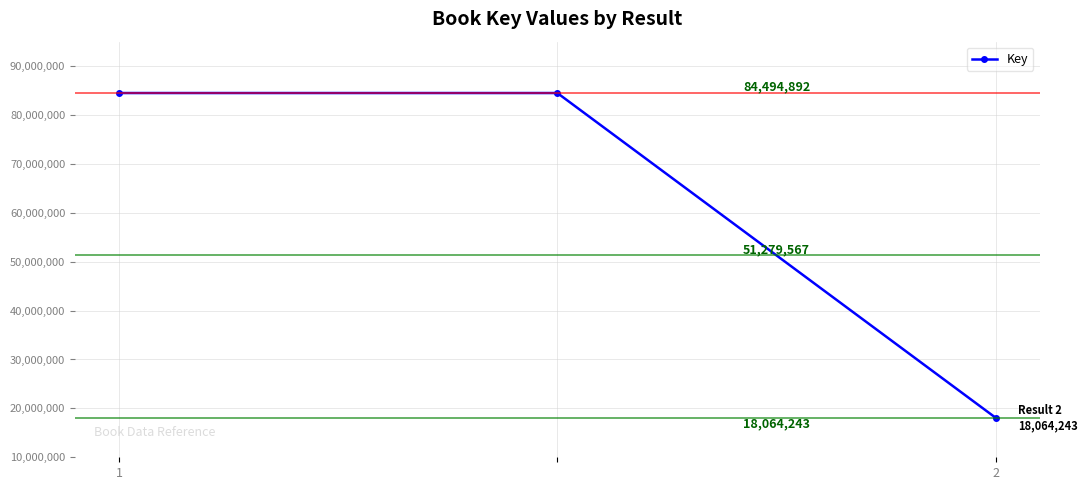

What is the difference between the second highest and minimum values?

66430649